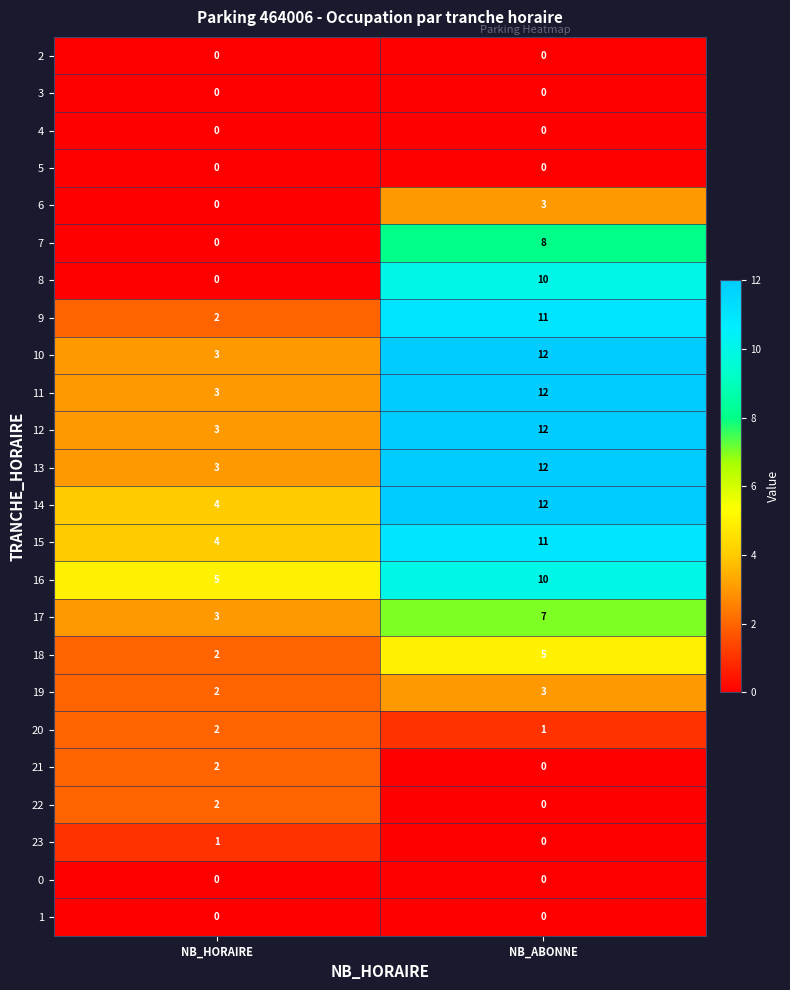

Is it true that 20 equals 1 at NB_ABONNE?

True